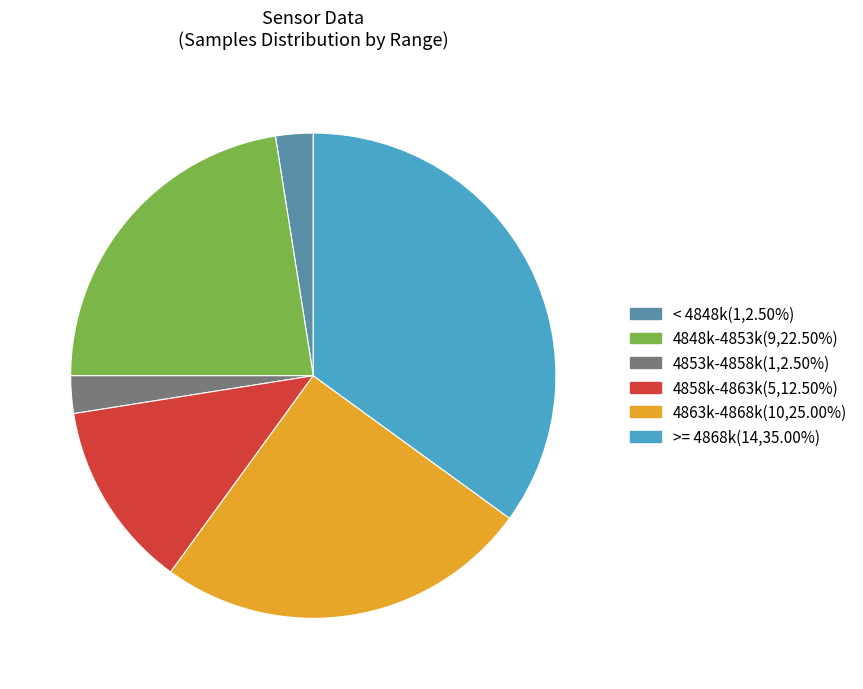

Is there a majority slice in this chart?

No